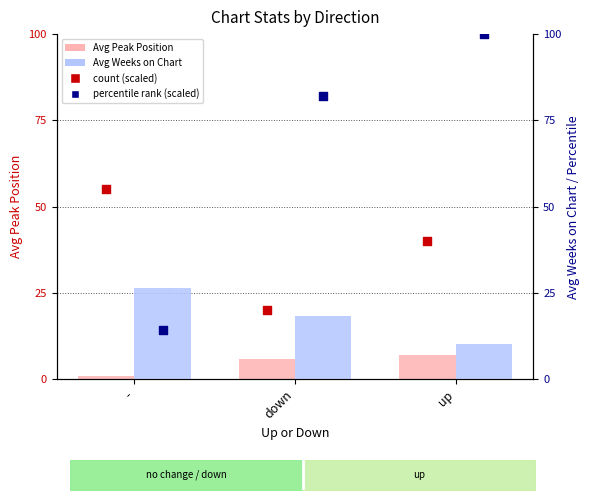

Which series has the largest total across all categories?

percentile rank (scaled)